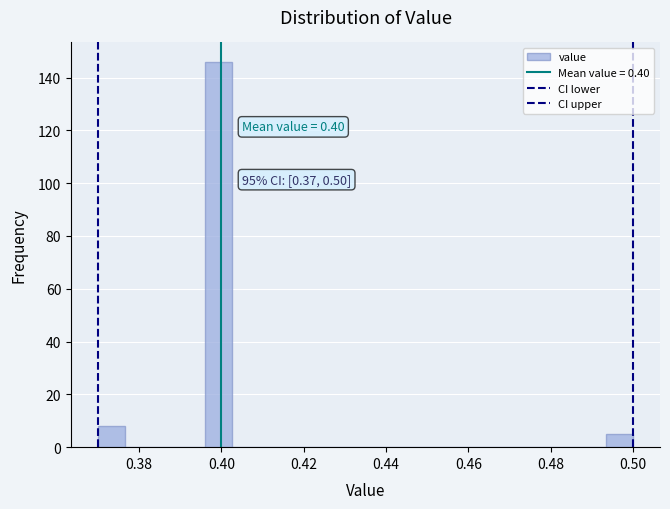

Around what value on the x-axis is the tallest bar? Give the approximate position of its centre, as read against the axis.

0.400